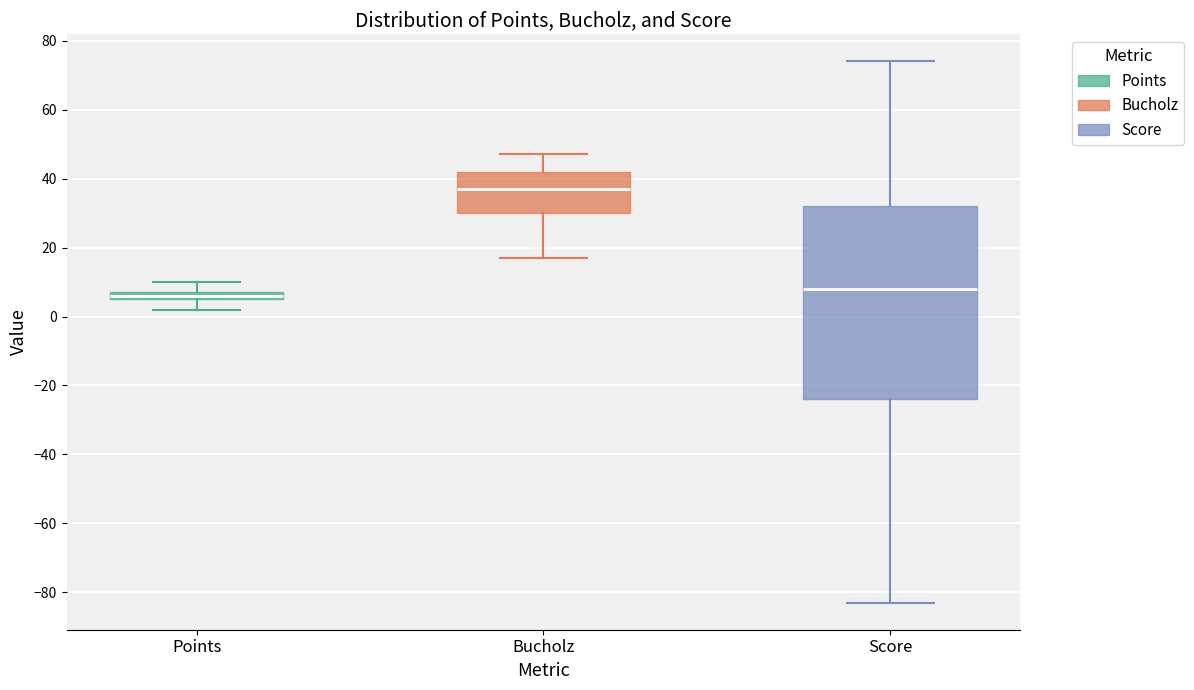

Which box has the highest median line?

Bucholz